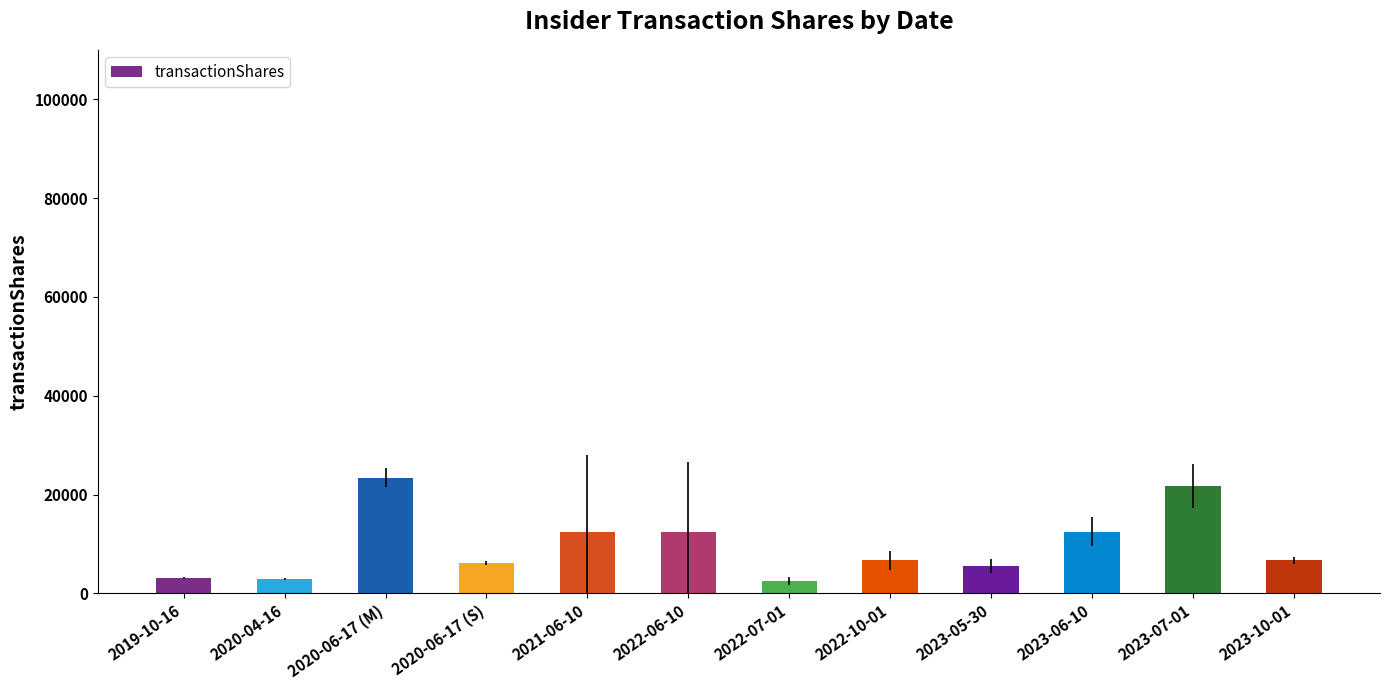

What is the average value?

9685